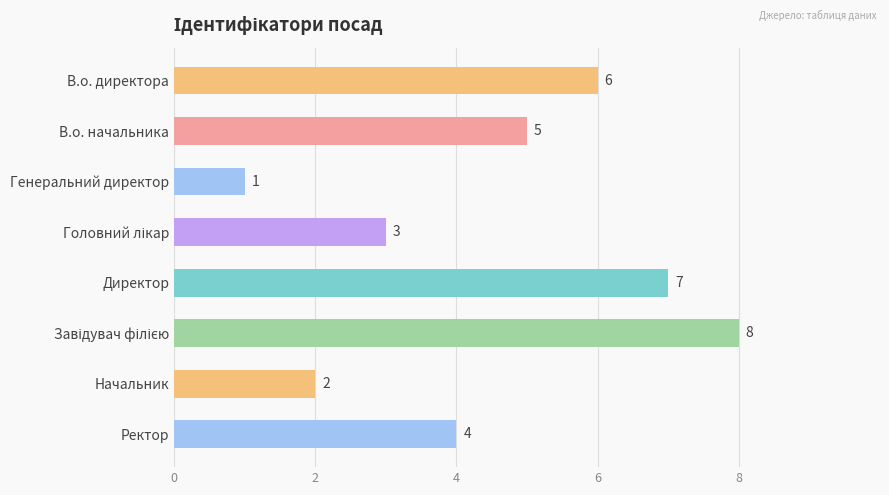

Which has a higher value, Начальник or В.о. директора?

В.о. директора